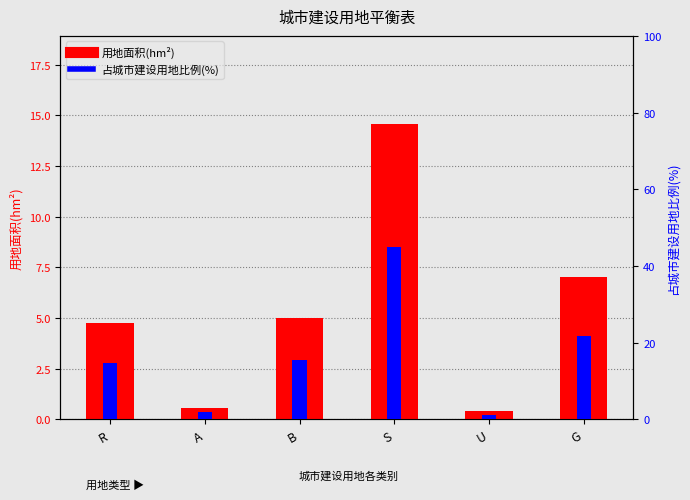

What is the label of the 1st bar from the left?

R